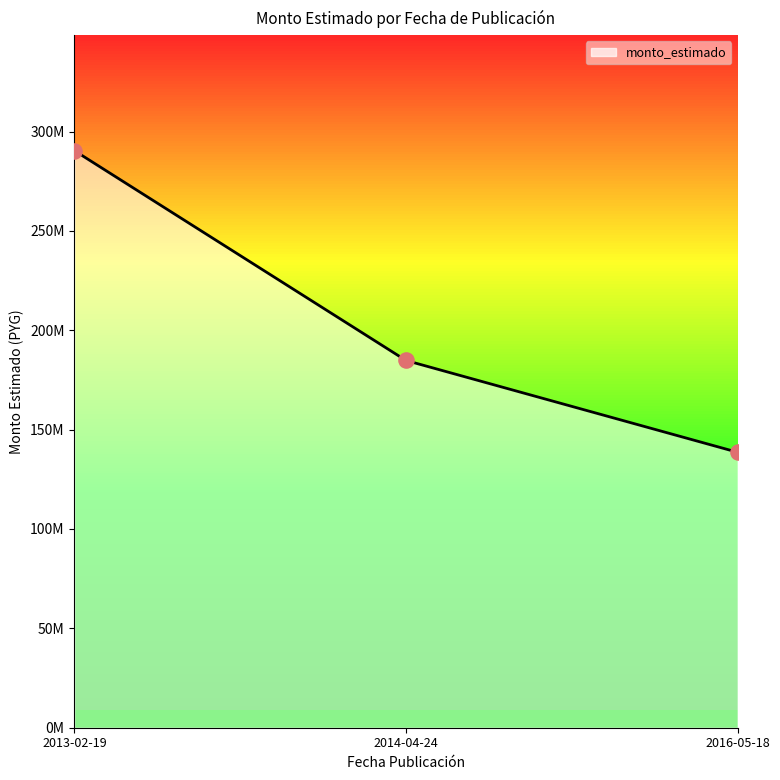

What is the ratio of the value at 2014-04-24 to the value at 2013-02-19?

0.6